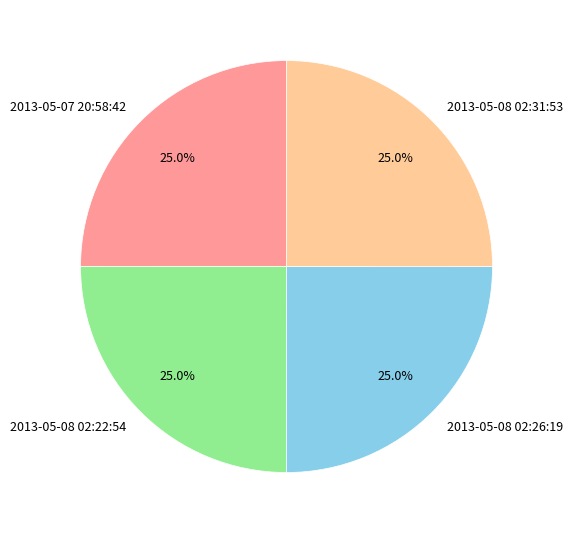

Is it true that 2013-05-08 02:26:19 is 14% of the pie?

False